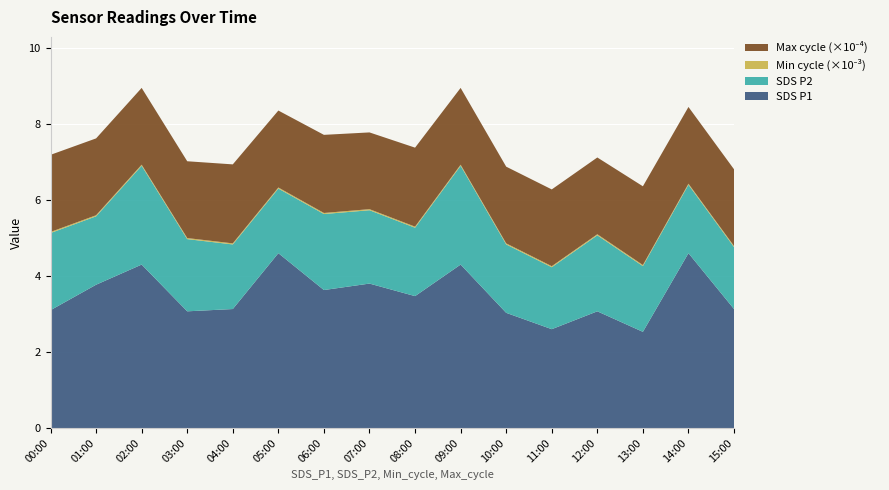

Reading left to right, extract all data points from this chart.

SDS_P1: 00:00=3.1	01:00=3.8	02:00=4.3	03:00=3.1	04:00=3.1	05:00=4.6	06:00=3.6	07:00=3.8	08:00=3.5	09:00=4.3	10:00=3.0	11:00=2.6	12:00=3.1	13:00=2.5	14:00=4.6	15:00=3.1
SDS_P2: 00:00=2.0	01:00=1.8	02:00=2.6	03:00=1.9	04:00=1.7	05:00=1.7	06:00=2.0	07:00=1.9	08:00=1.8	09:00=2.6	10:00=1.8	11:00=1.6	12:00=2.0	13:00=1.7	14:00=1.8	15:00=1.6
Min_cycle: 00:00=28.0	01:00=28.0	02:00=28.0	03:00=28.0	04:00=28.0	05:00=28.0	06:00=28.0	07:00=28.0	08:00=28.0	09:00=28.0	10:00=28.0	11:00=28.0	12:00=28.0	13:00=28.0	14:00=28.0	15:00=28.0
Max_cycle: 00:00=20294.0	01:00=20221.0	02:00=20206.0	03:00=20206.0	04:00=20784.0	05:00=20248.0	06:00=20553.0	07:00=20194.0	08:00=20784.0	09:00=20206.0	10:00=20183.0	11:00=20195.0	12:00=20202.0	13:00=20720.0	14:00=20191.0	15:00=20190.0